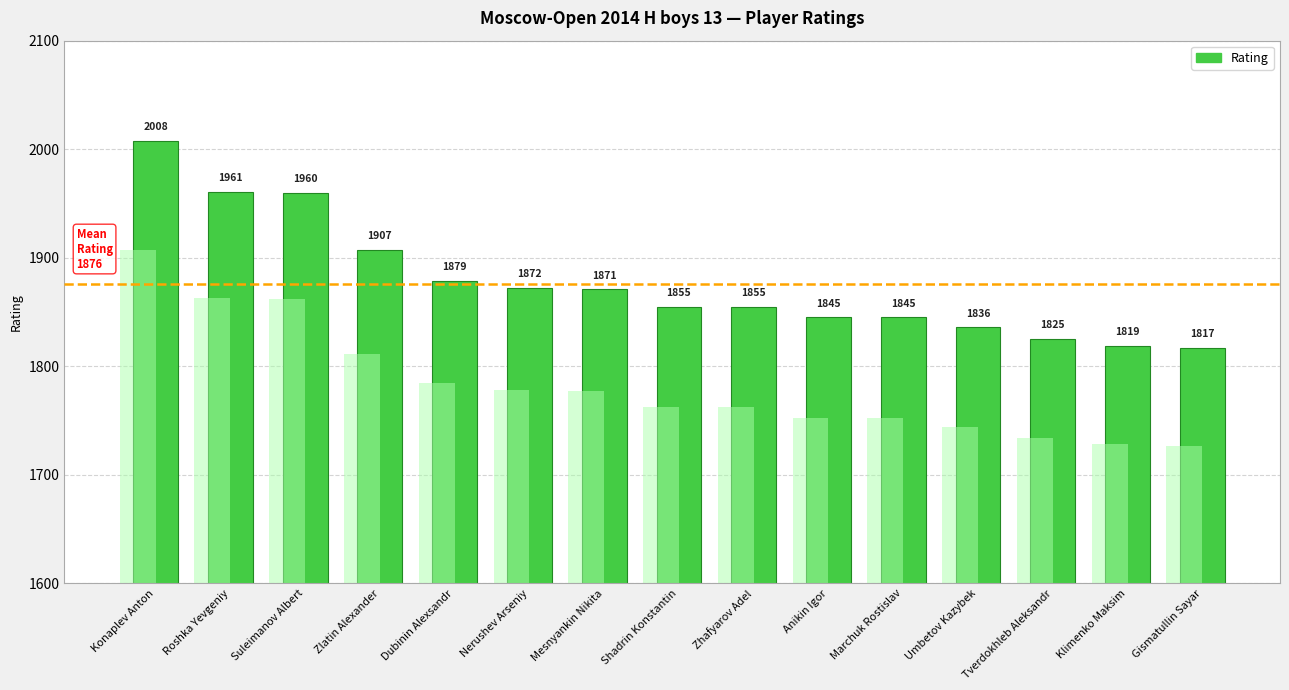

The chart shows a value of 1819 at Klimenko Maksim. True or false?

True